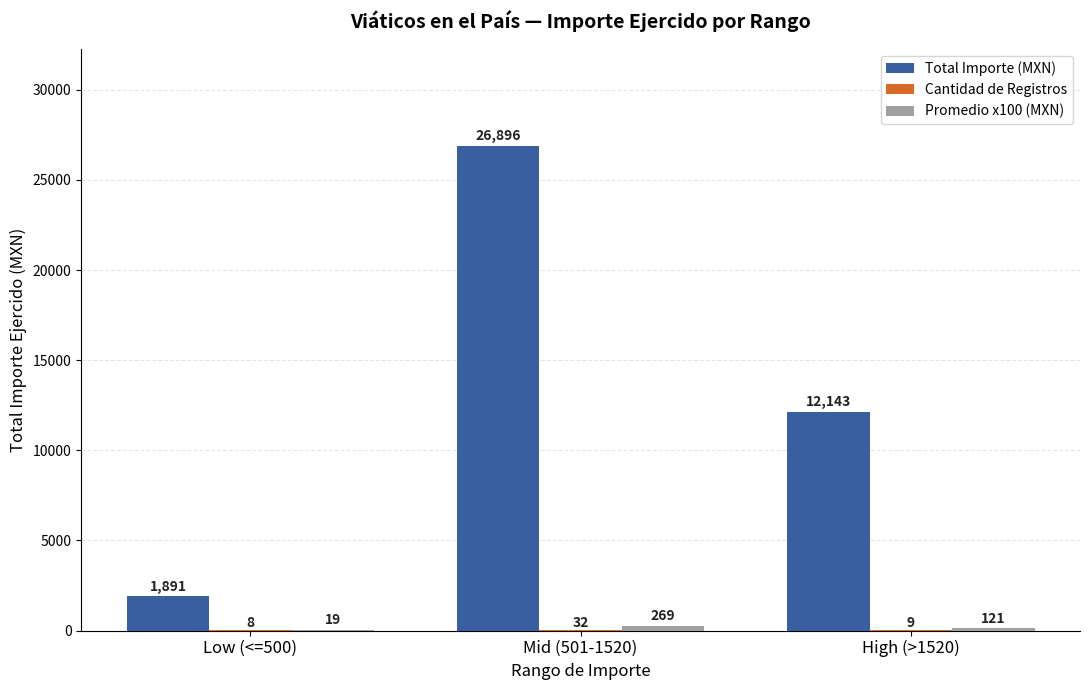

At which label does Total Importe (MXN) first exceed 12143?

Mid (501-1520)